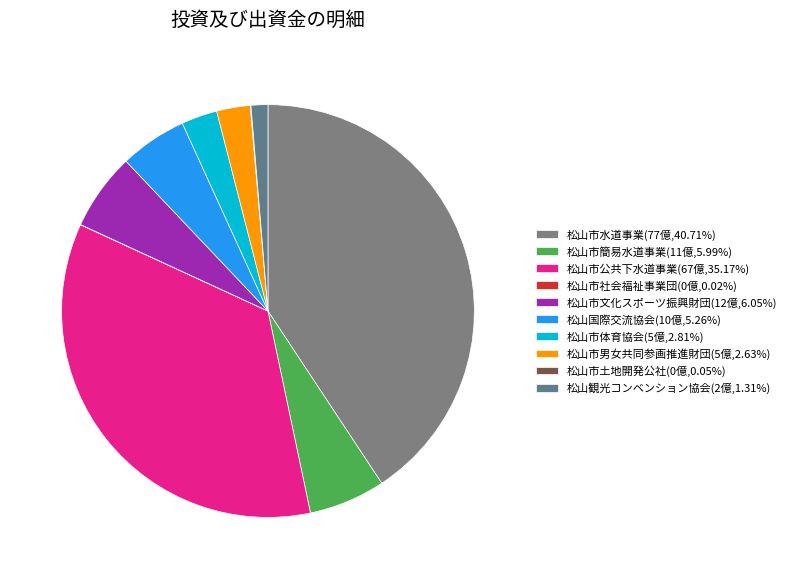

Count the number of slices in the pie.

10